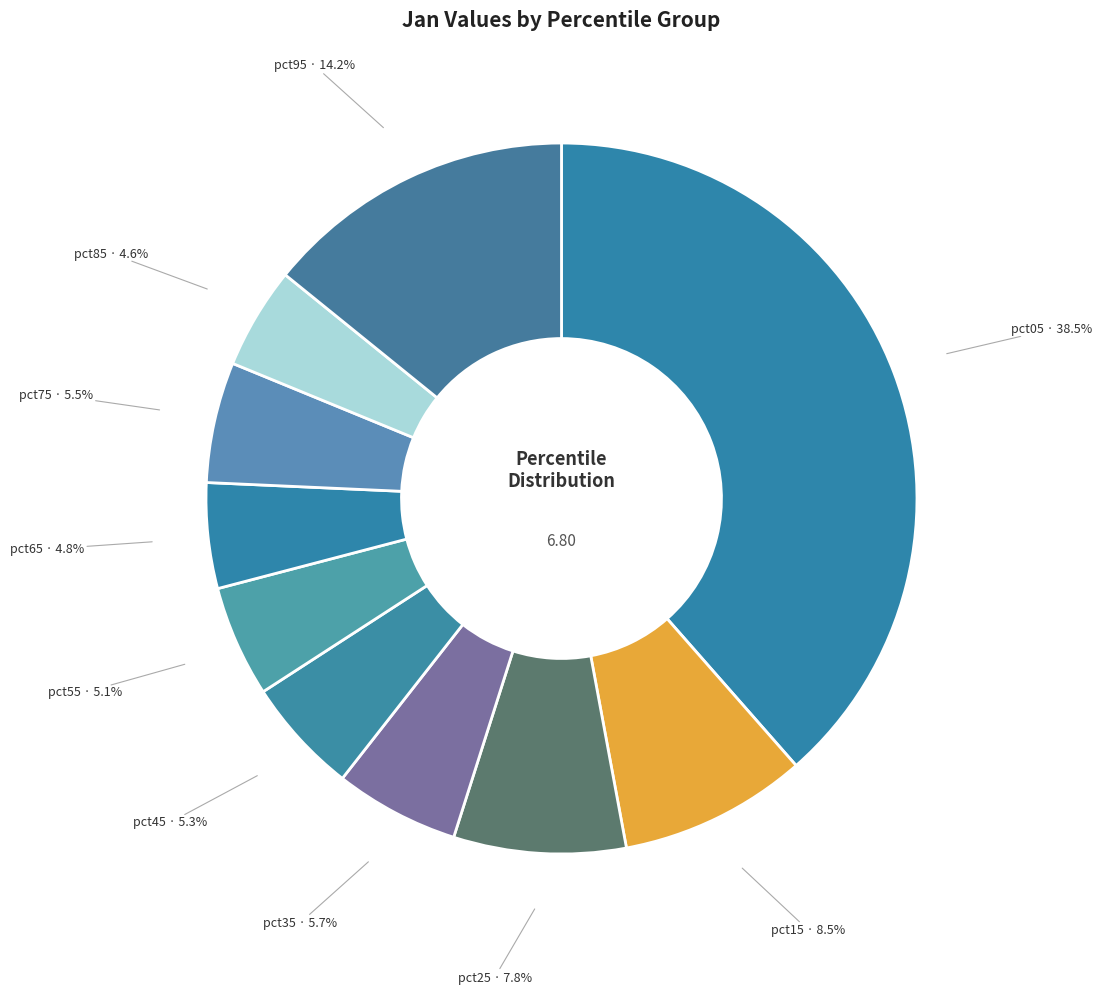

Which slice is the largest?

pct05